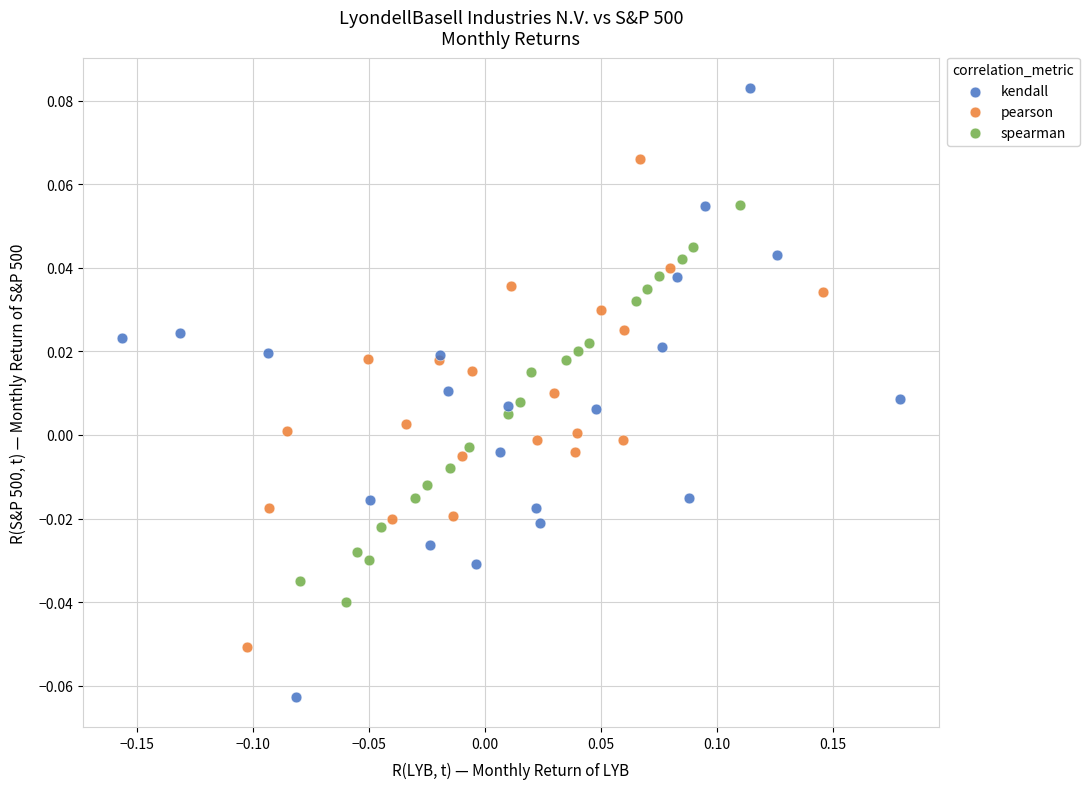

Which series contains the lowest Y value?

kendall